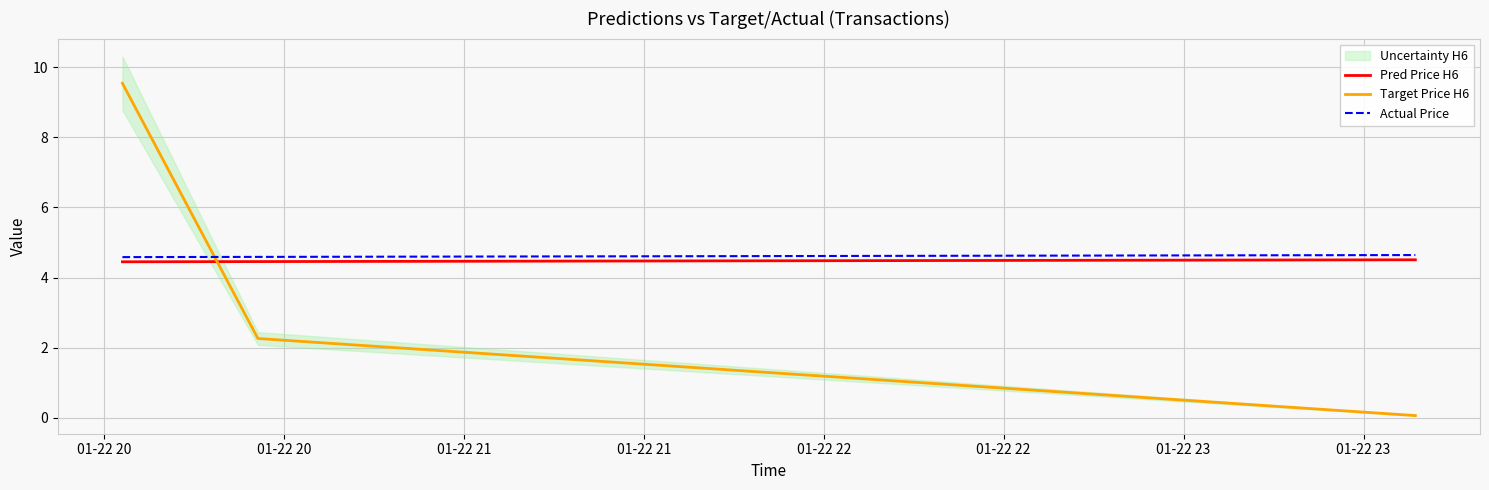

What is the highest value of the Actual Price series?

4.6